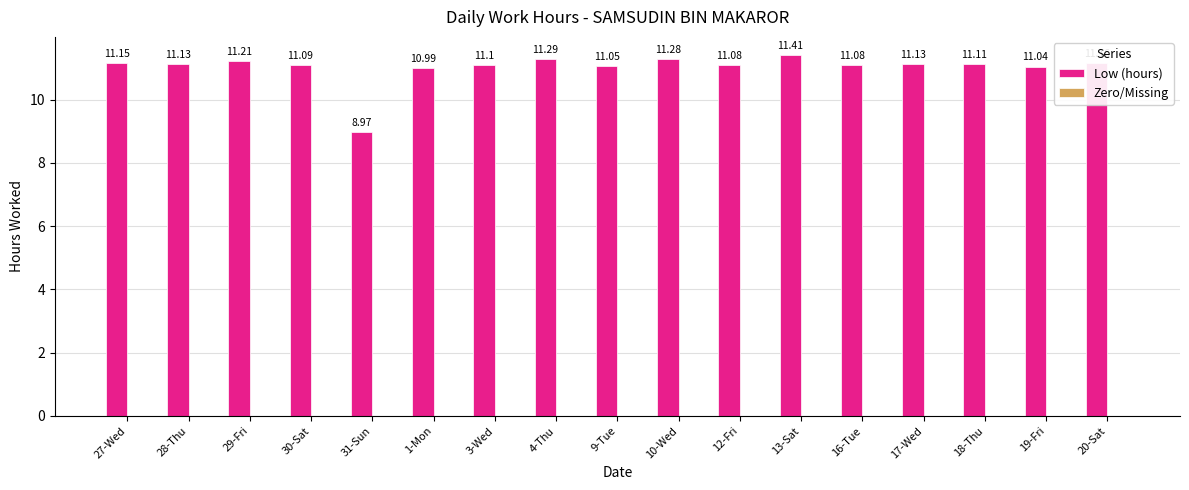

Which has a higher value, 29-Fri or 28-Thu?

29-Fri